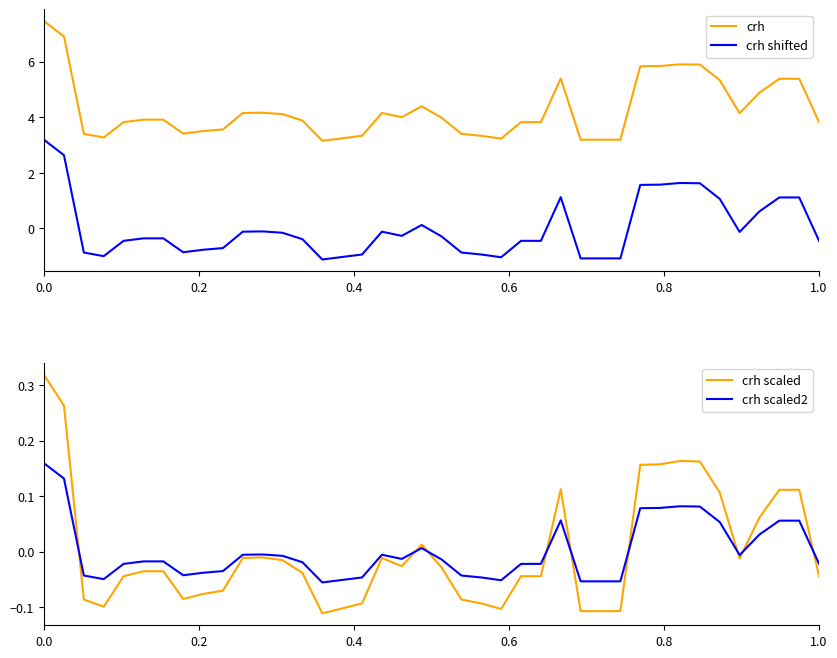

How many intersections are there between crh scaled2 and crh scaled?

9